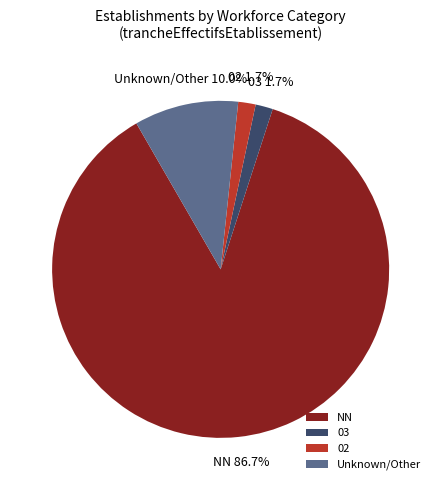

Count the number of slices in the pie.

4